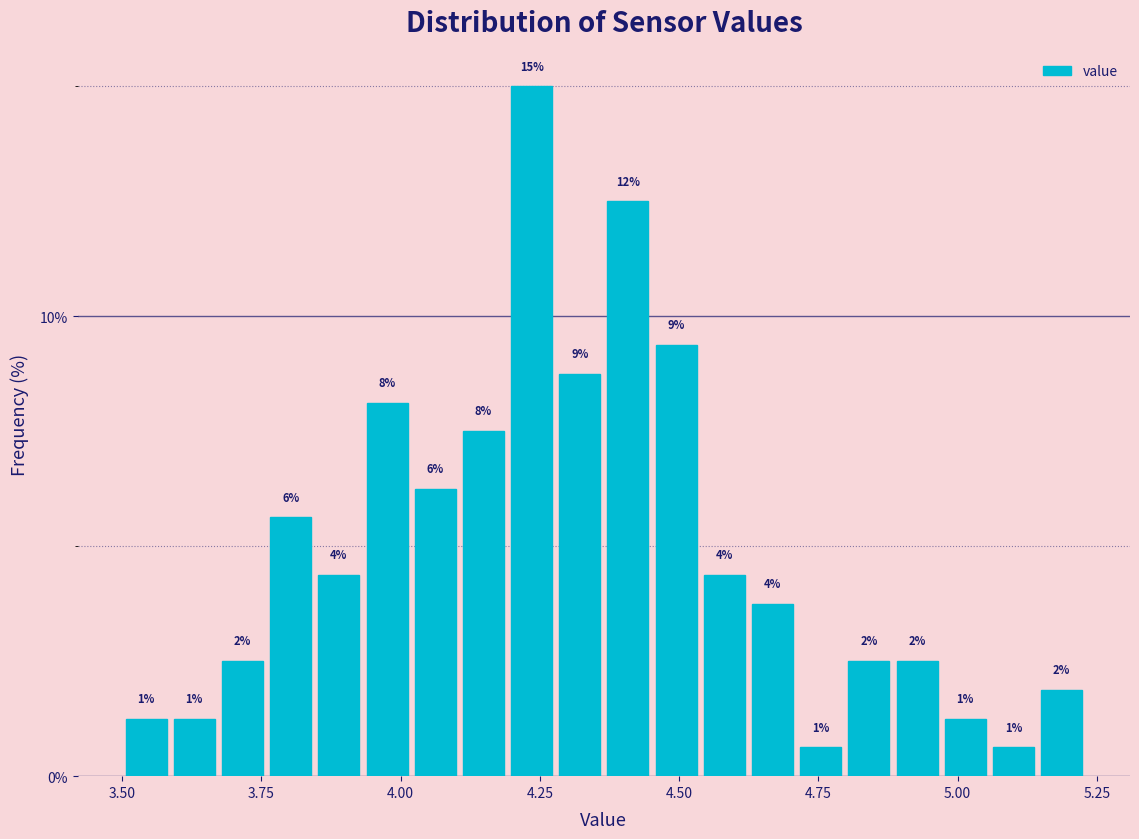

Around what value on the x-axis is the tallest bar? Give the approximate position of its centre, as read against the axis.

4.25